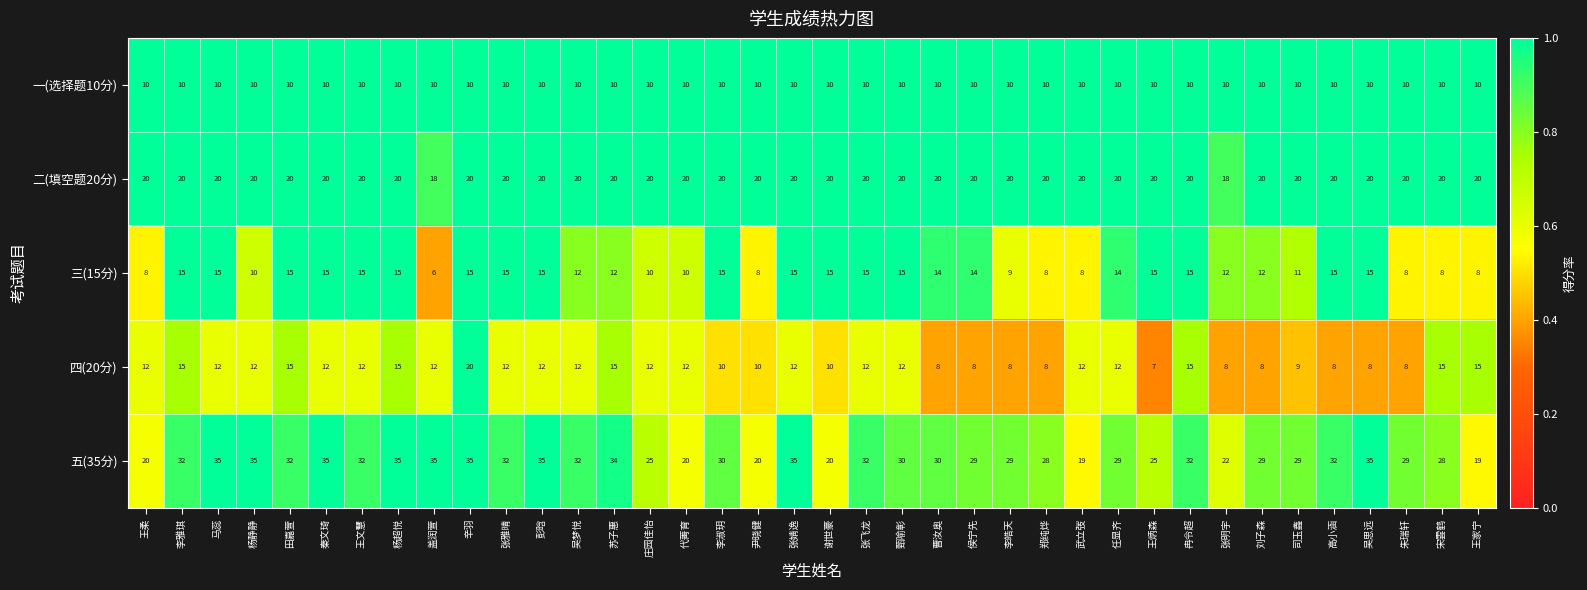

True or false: 二(填空题20分) has a value of 20 at 彭晗.

True